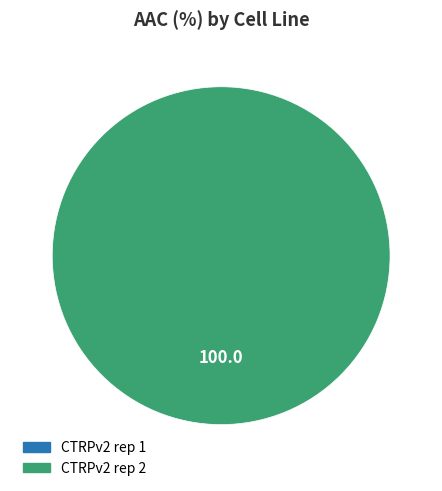

Is it true that CTRPv2 rep 1 is 11% of the pie?

False